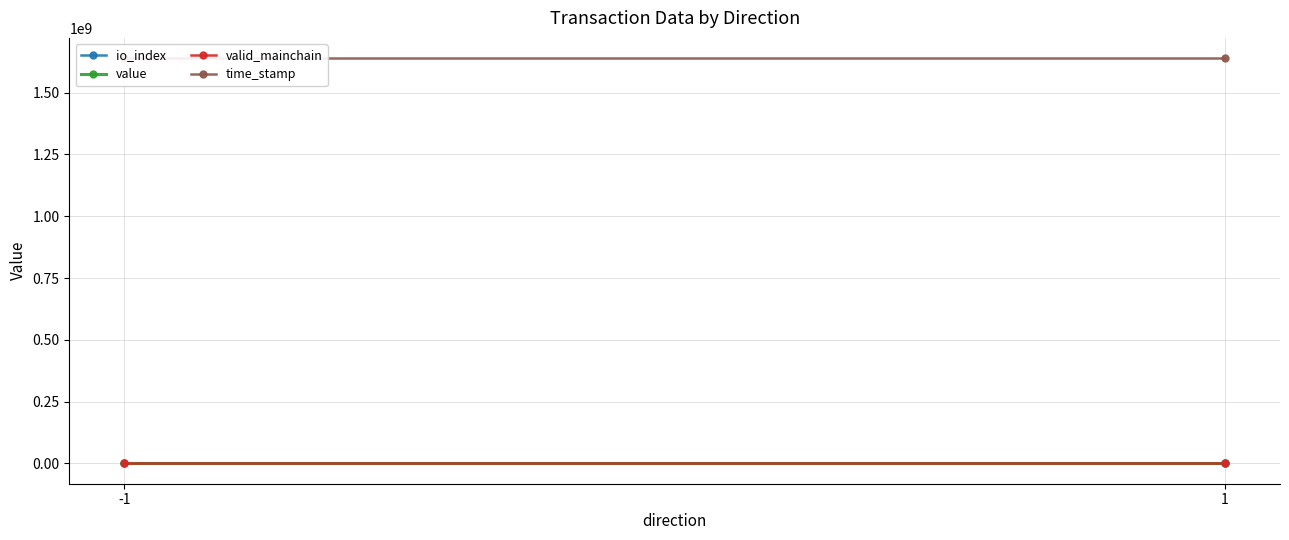

Reading left to right, list all the values displayed in this chart.

io_index: 0.5	0.5
value: 14.3	14.3
valid_mainchain: 1.0	1.0
time_stamp: 1639297928.0	1639297917.0